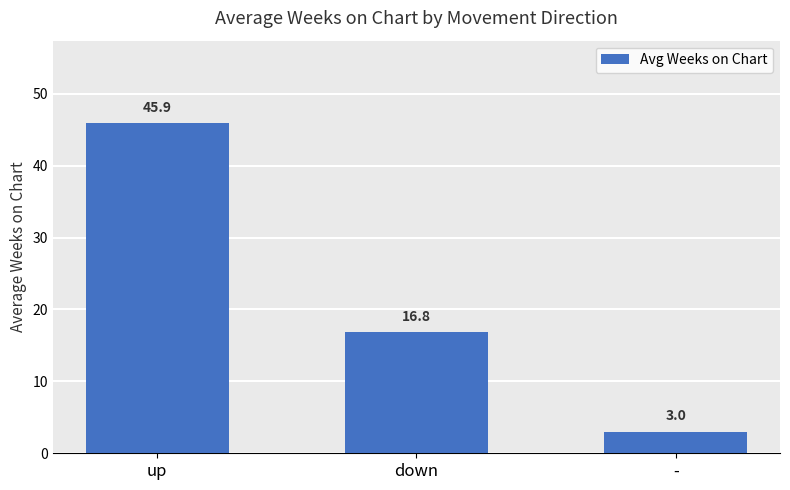

Reading left to right, list all the values displayed in this chart.

45.9	16.8	3.0